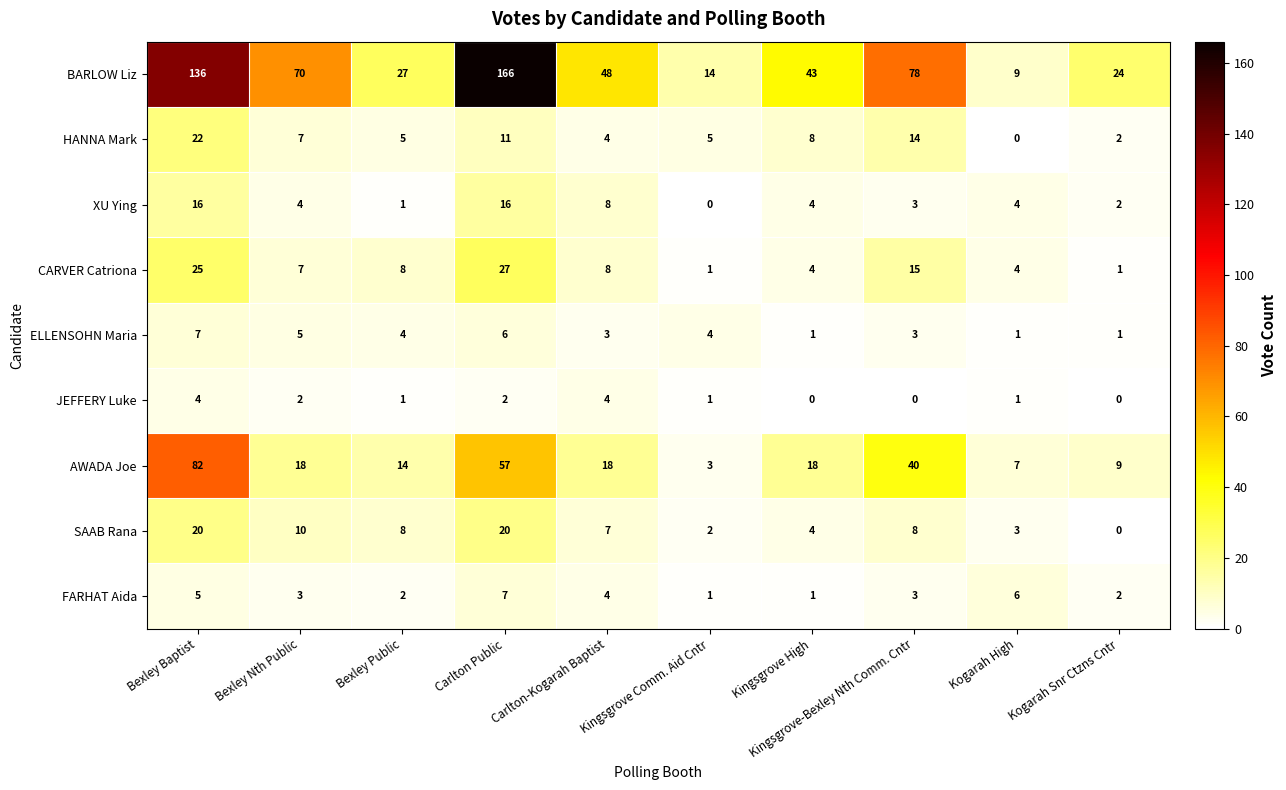

How many data points does each series have?

10